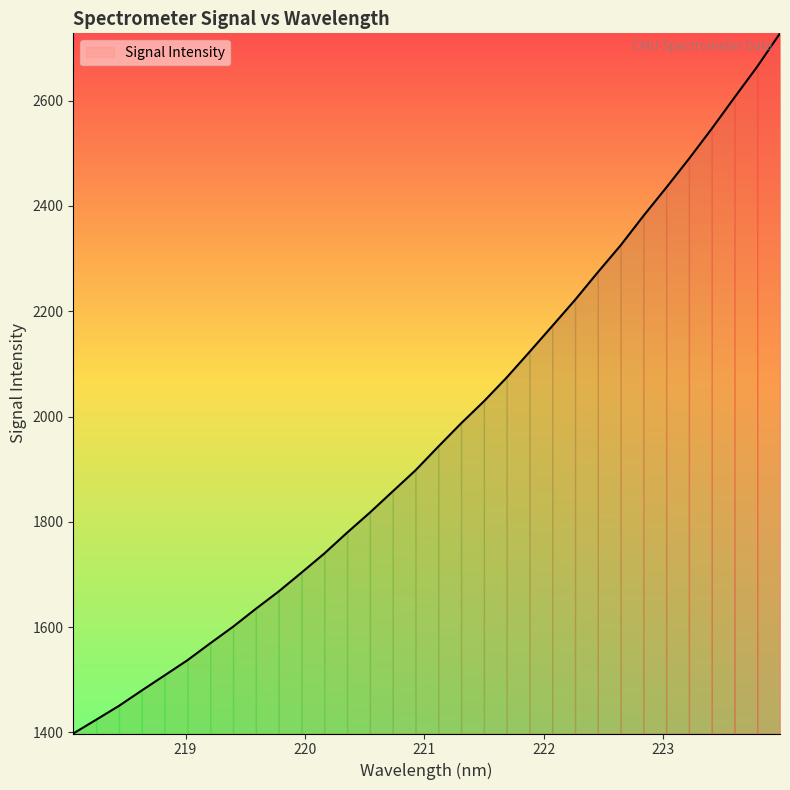

What is the greatest value displayed?

2727.6